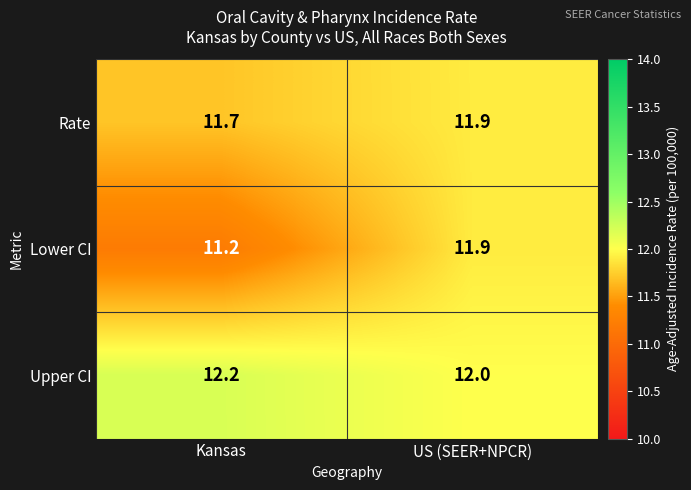

How many series are shown in this chart?

3